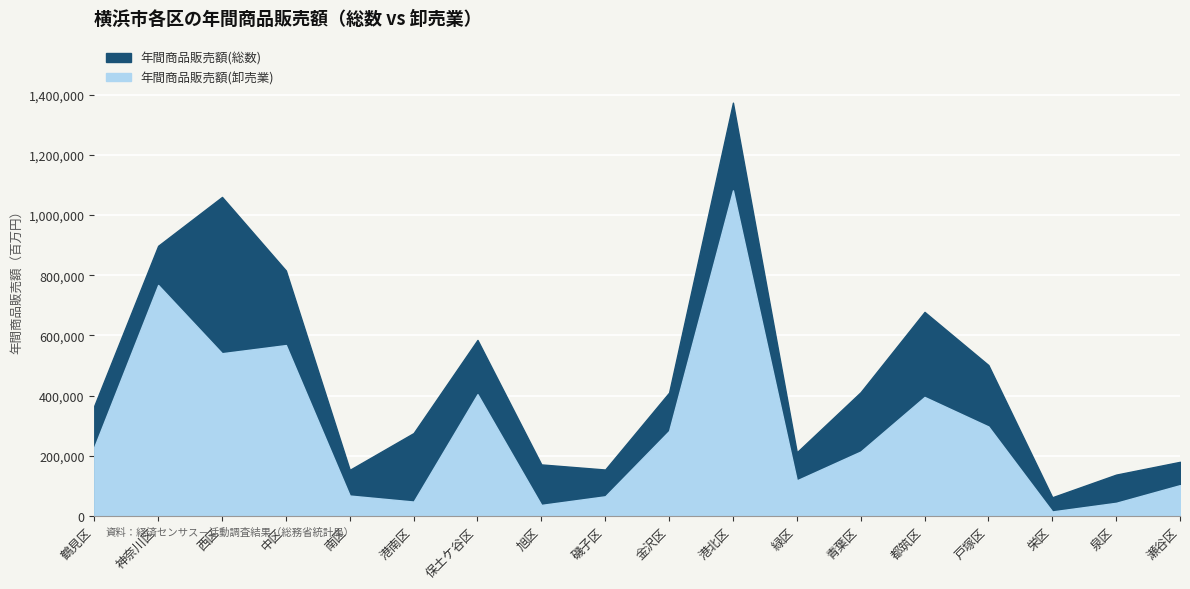

Where is 年間商品販売額(卸売業) nearest to the value 548463?

西区